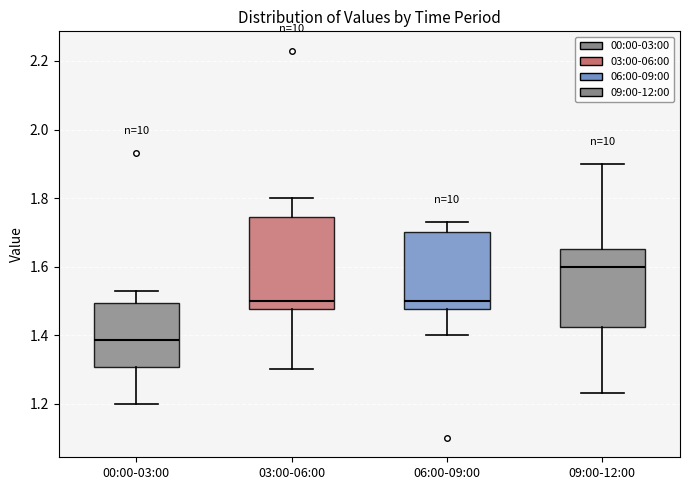

Reading left to right, read every box against the y-axis: the position of its median line, the range the box covers, and the ends of its whiskers. The values are not printed on the chart, so give them approximately, as read against the axis.

00:00-03:00: median 1.38, box 1.30 to 1.50, whiskers 1.20 to 1.54
03:00-06:00: median 1.50, box 1.48 to 1.74, whiskers 1.30 to 1.80
06:00-09:00: median 1.50, box 1.48 to 1.70, whiskers 1.40 to 1.74
09:00-12:00: median 1.60, box 1.42 to 1.66, whiskers 1.24 to 1.90